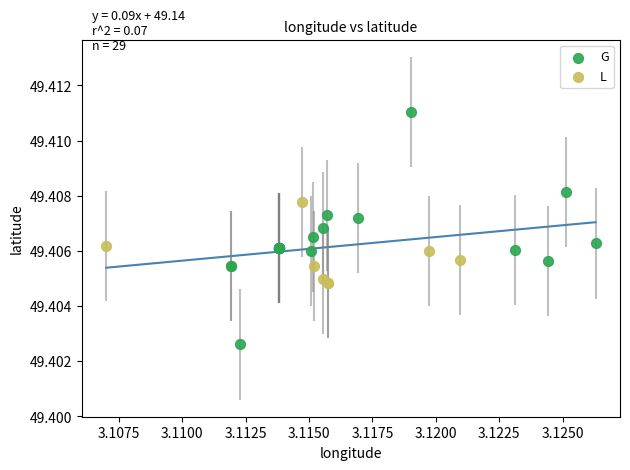

Which series reaches the maximum Y coordinate?

G